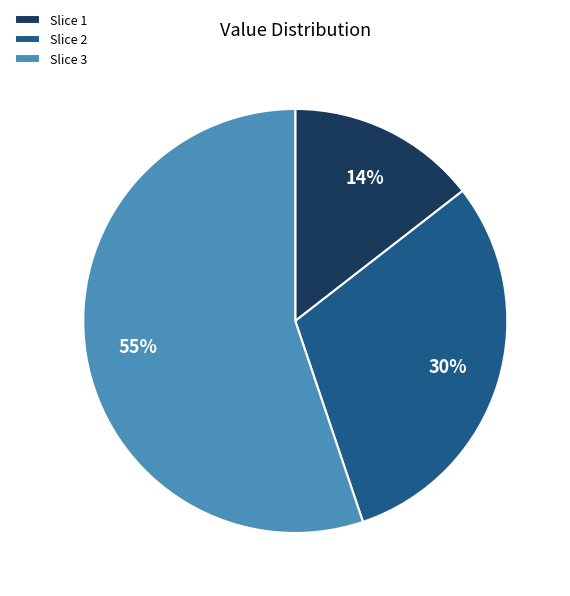

To the nearest percent, what percentage of the pie is Slice 1?

14%